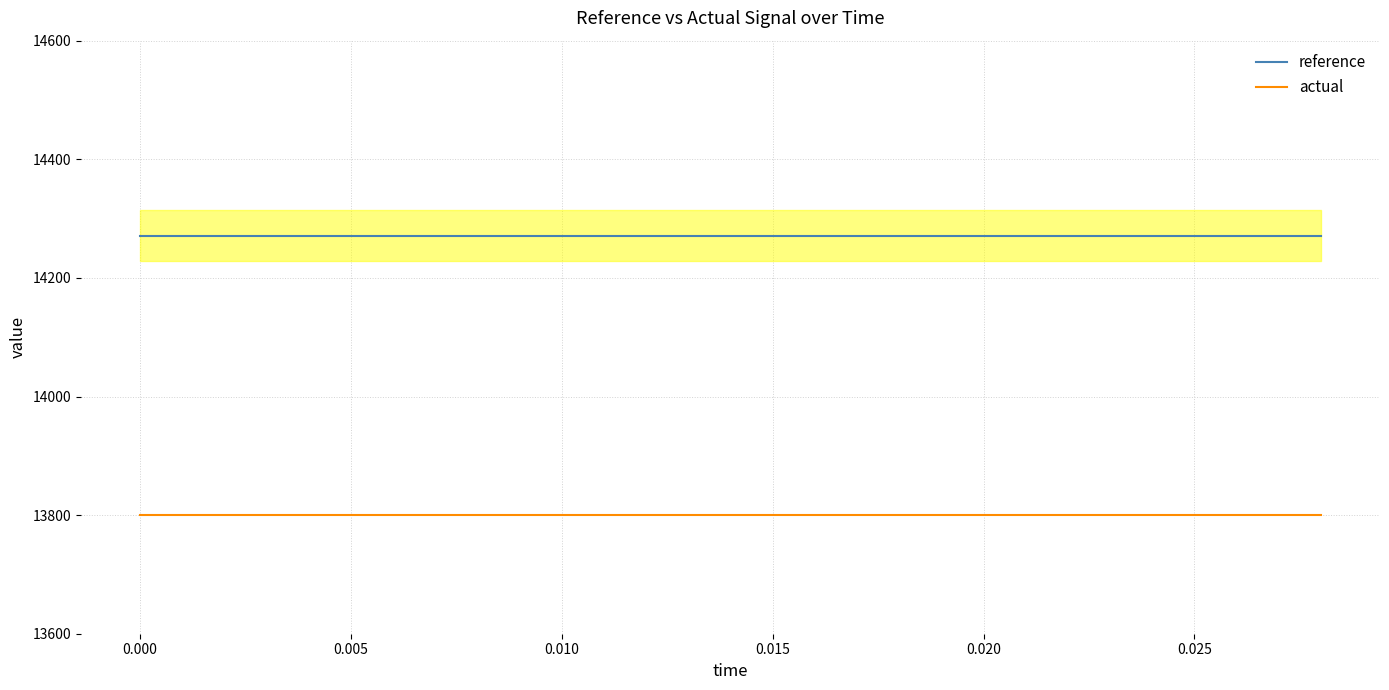

How many lines are shown in the chart?

2